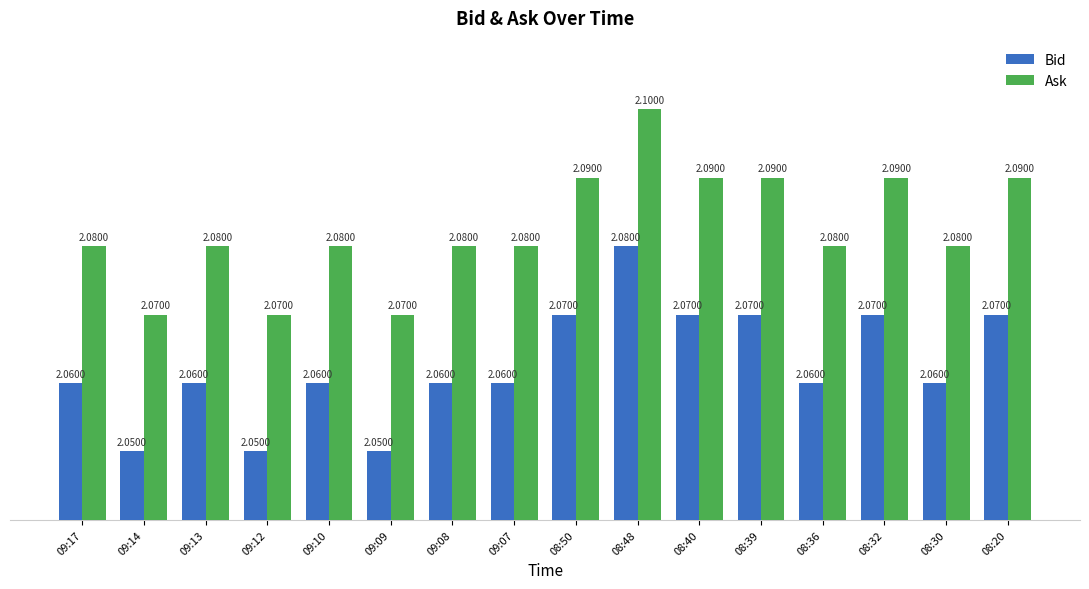

Is the value of Bid at 09:09 greater than the value of Ask at 08:48?

No